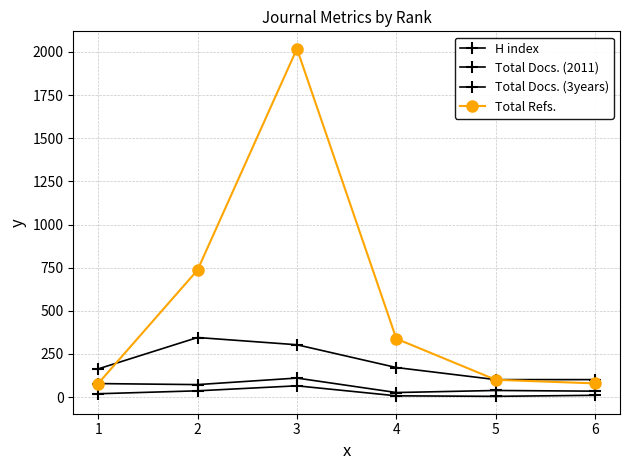

What is the smallest value displayed?

4